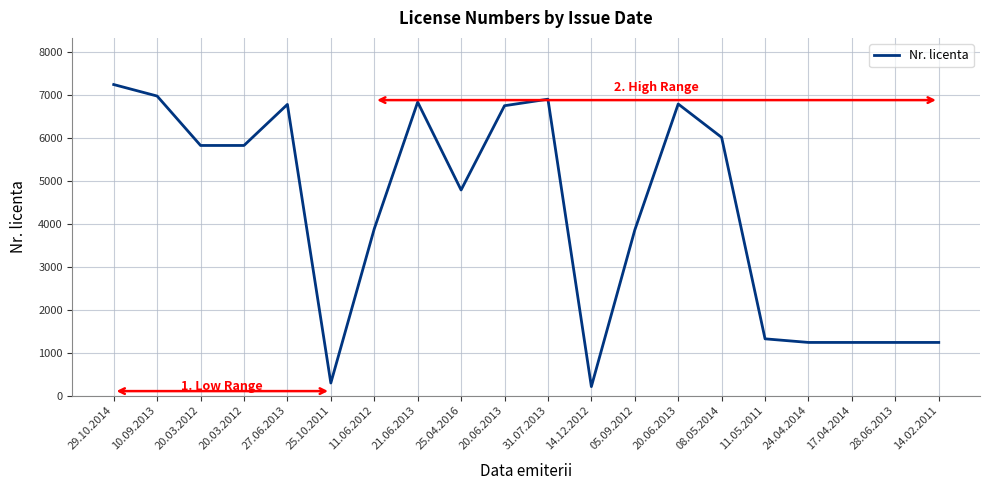

Which has a higher value, 20.06.2013 or 14.02.2011?

20.06.2013